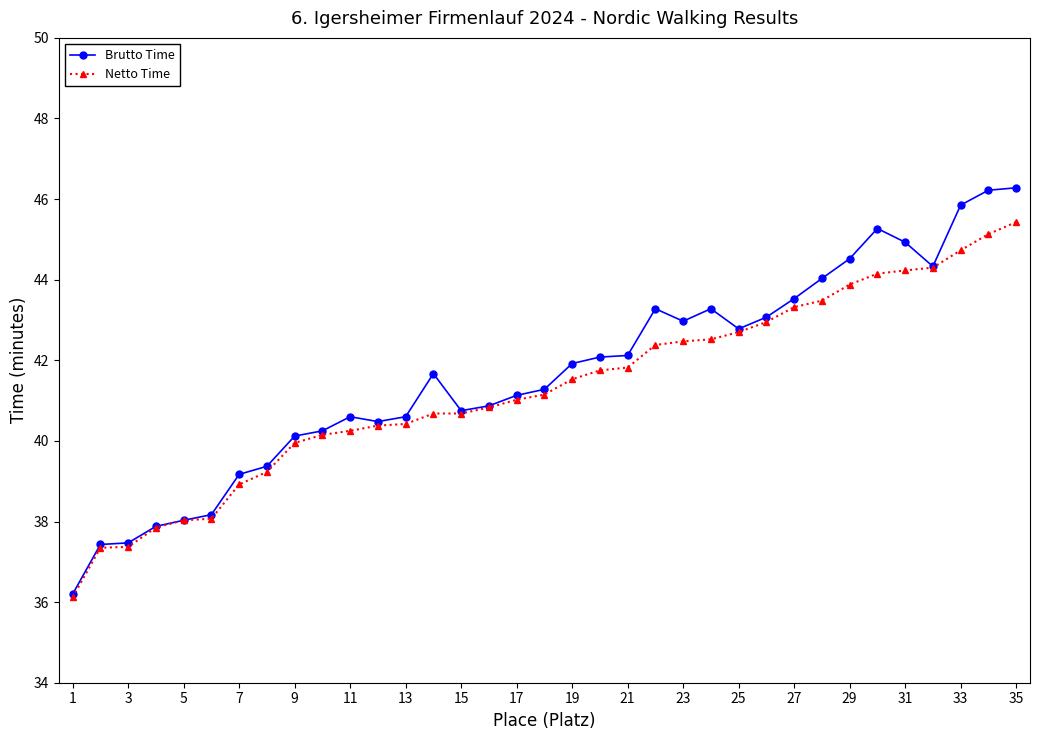

List the series in order of their peak value, highest first.

Brutto Time, Netto Time